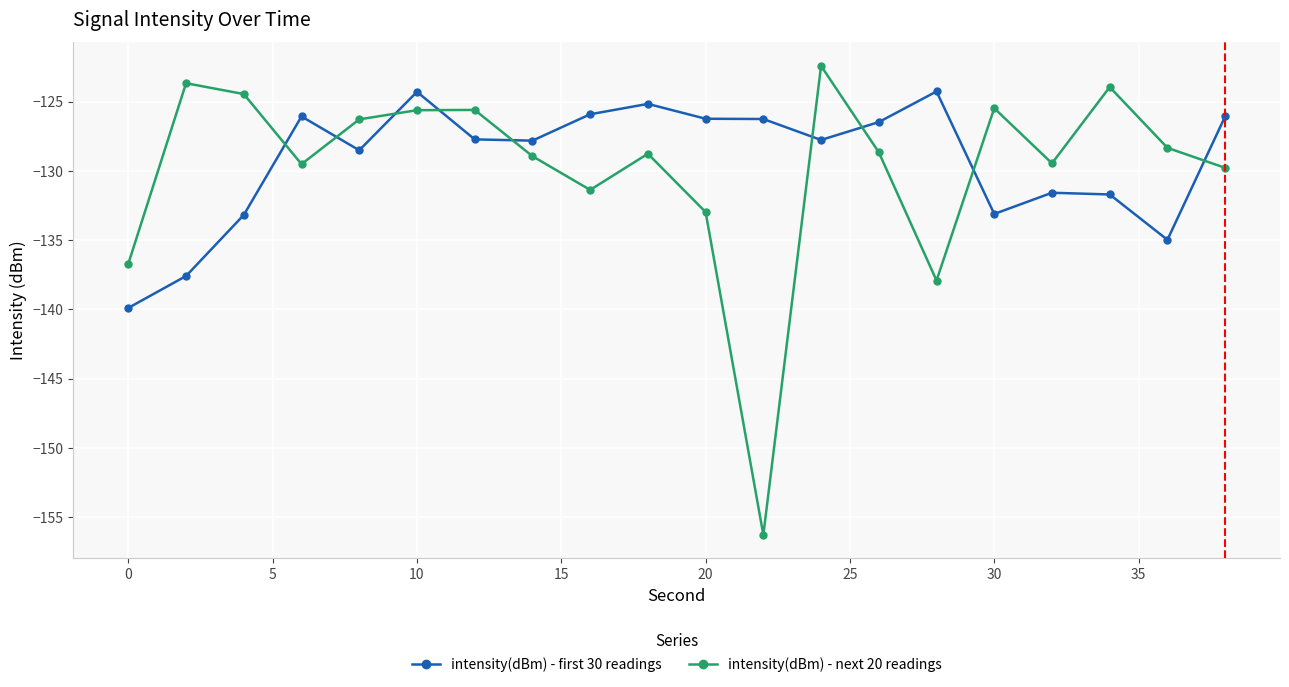

Which series has the widest spread of values?

intensity(dBm) - next 20 readings